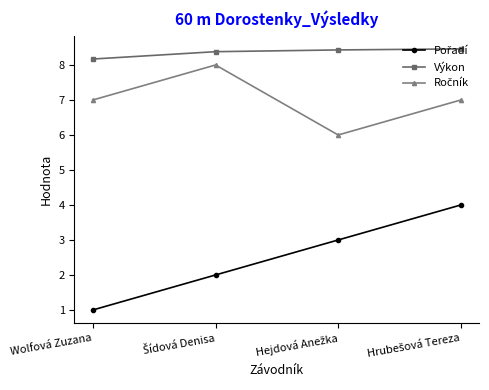

What is the label of the 1st point from the left?

Wolfová Zuzana